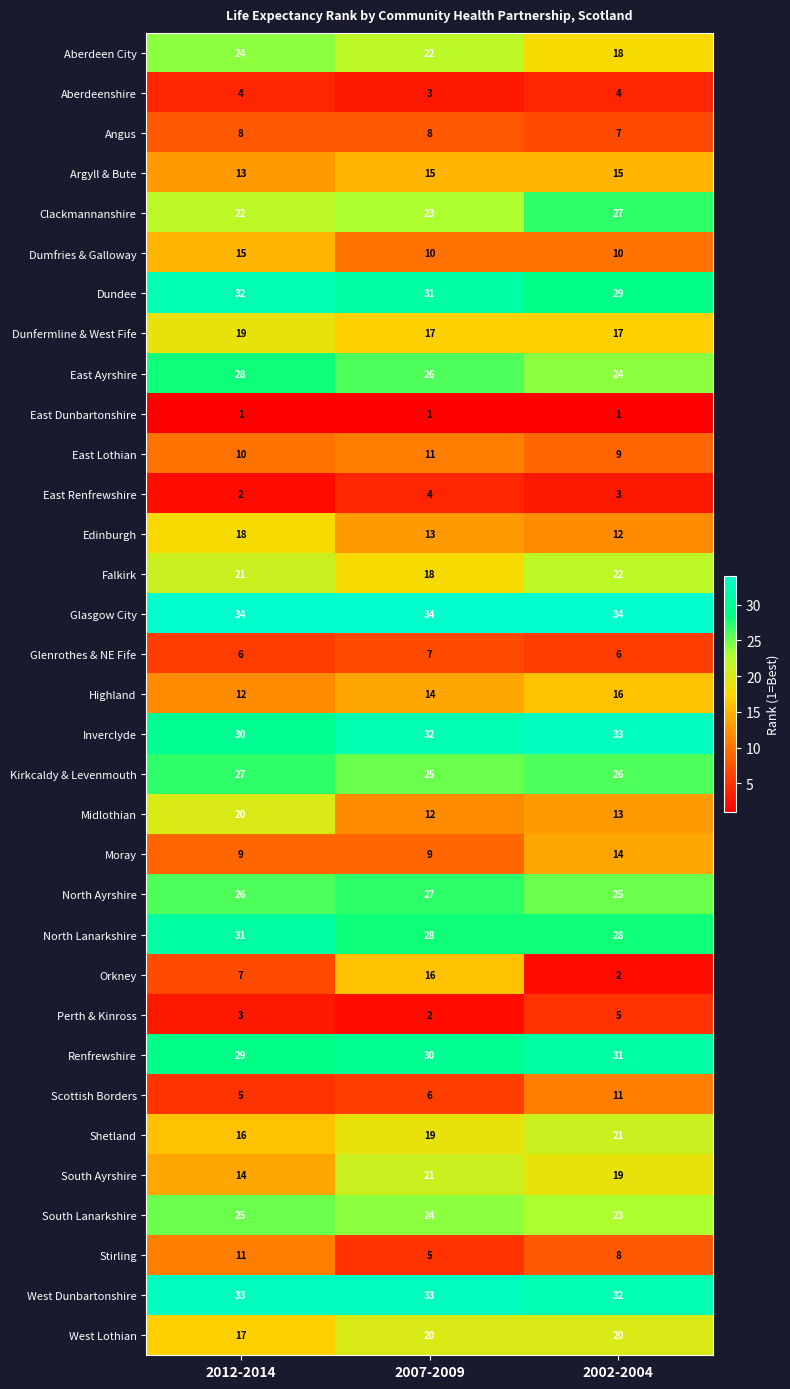

At which label is West Dunbartonshire closest to 32?

2002-2004